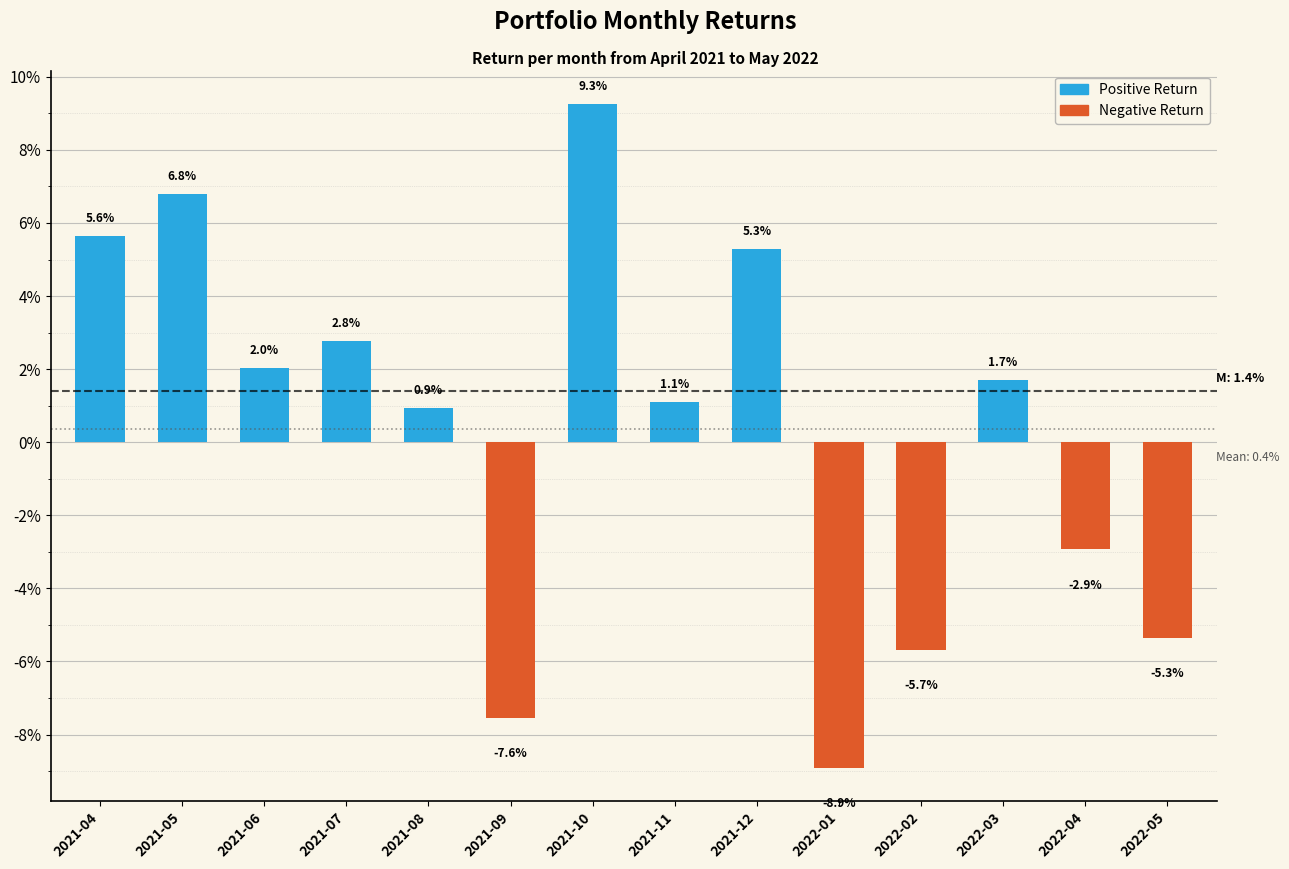

Read the value at 2022-01.

-8.9